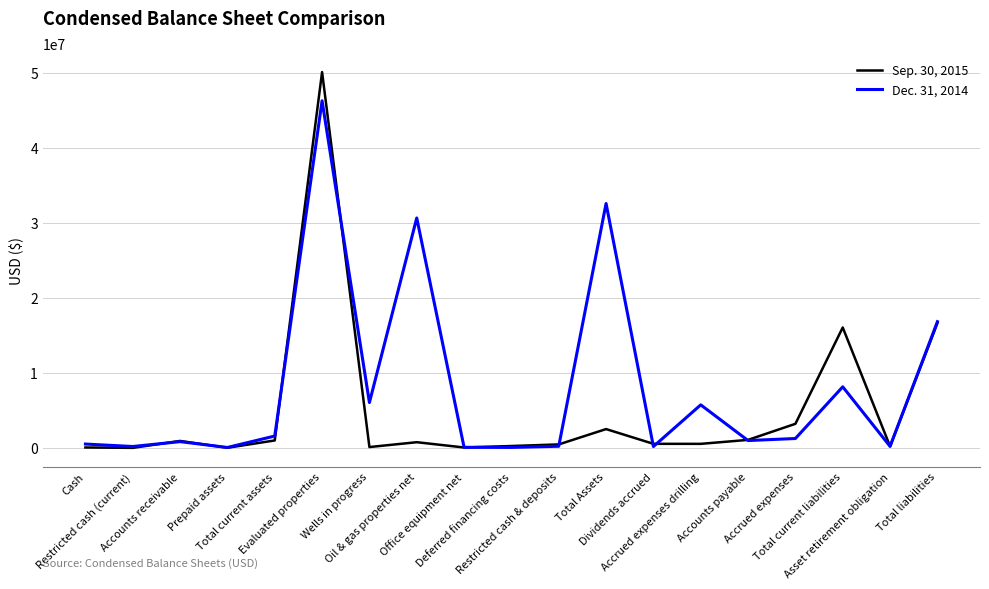

What is the sum of all Sep. 30, 2015 values?

94428258